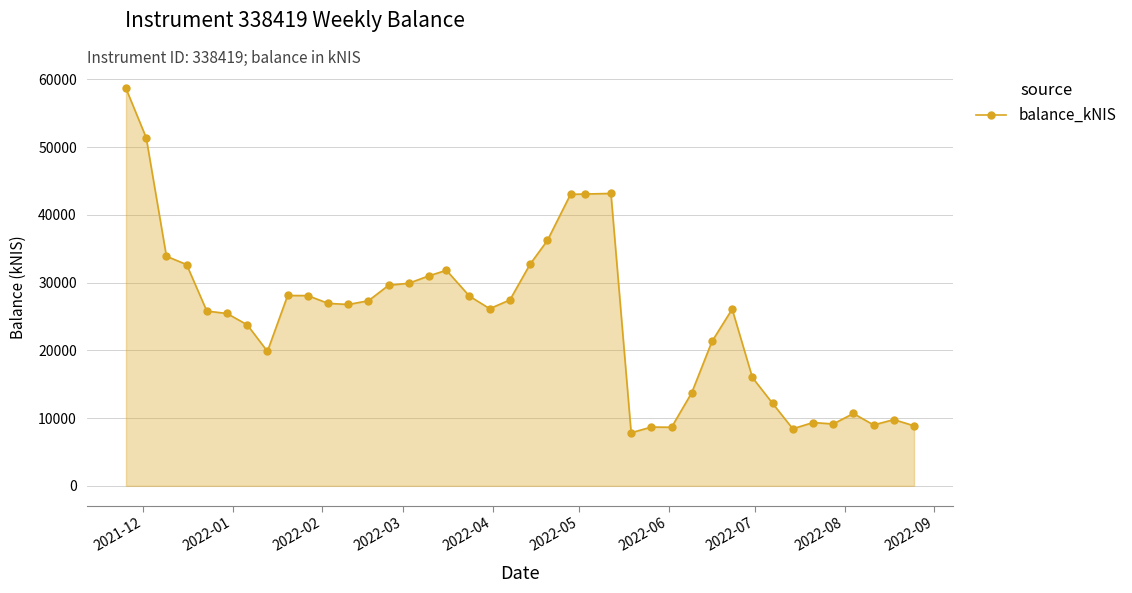

What is the difference between the second highest and second lowest values?

42965.9